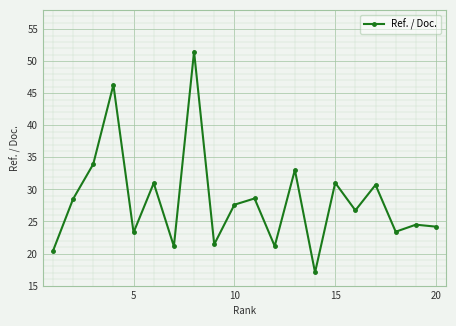

What is the average value?

28.3